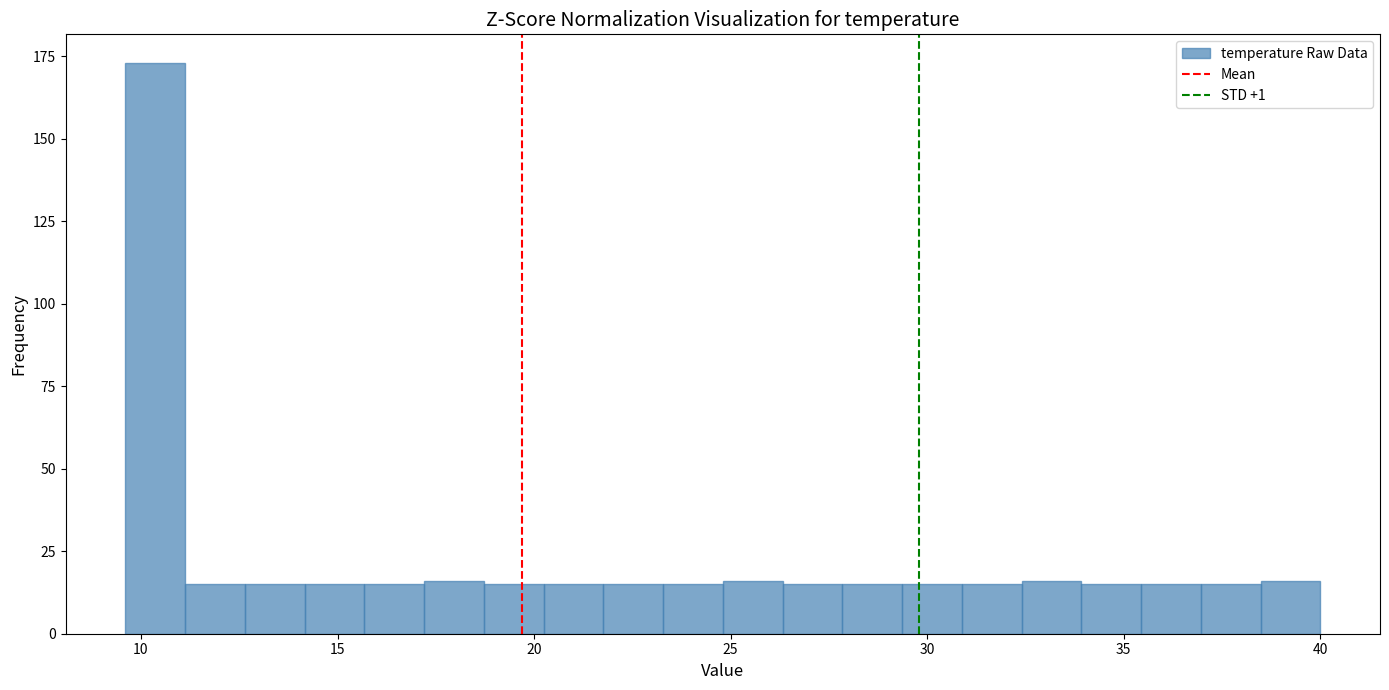

Read against the x-axis, roughly where is the centre of the tallest bar?

10.5